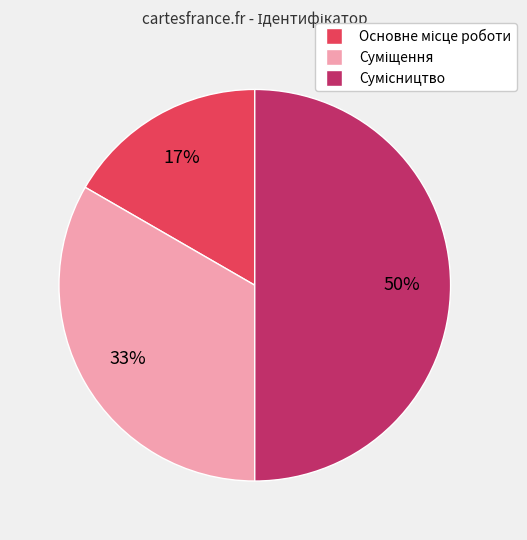

To the nearest percent, what is the difference between the largest and smallest slice percentages?

33%